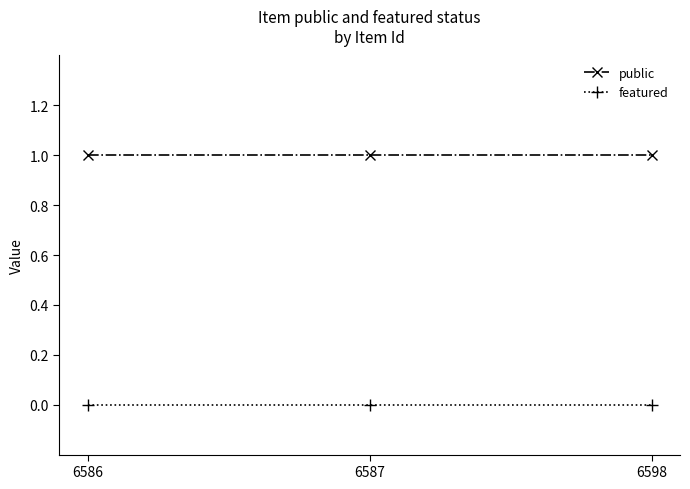

At how many categories does at least one series exceed 0?

3